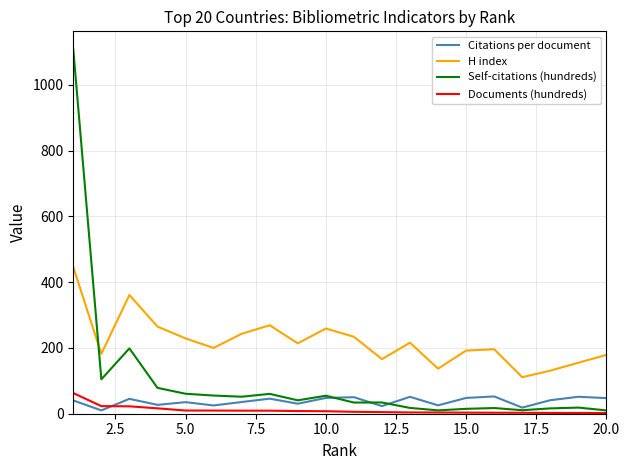

What is the maximum value shown in the chart?

1107.3